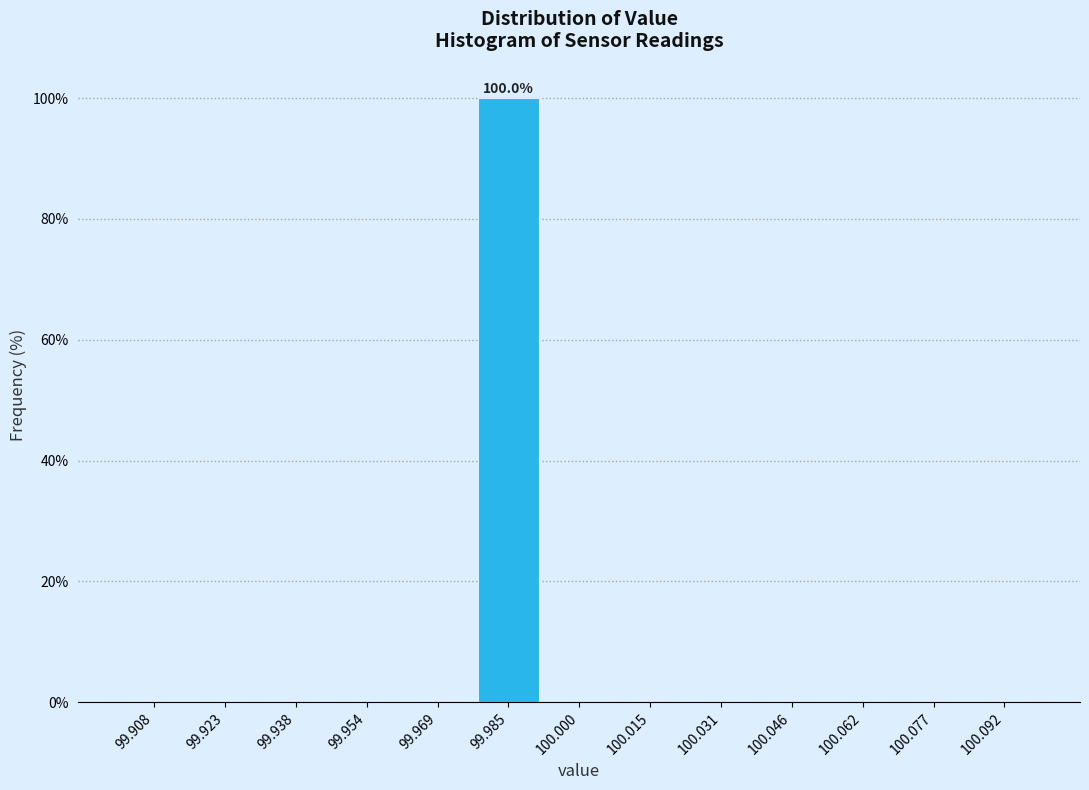

Which range on the x-axis has the tallest bar?

99.976 to 99.992